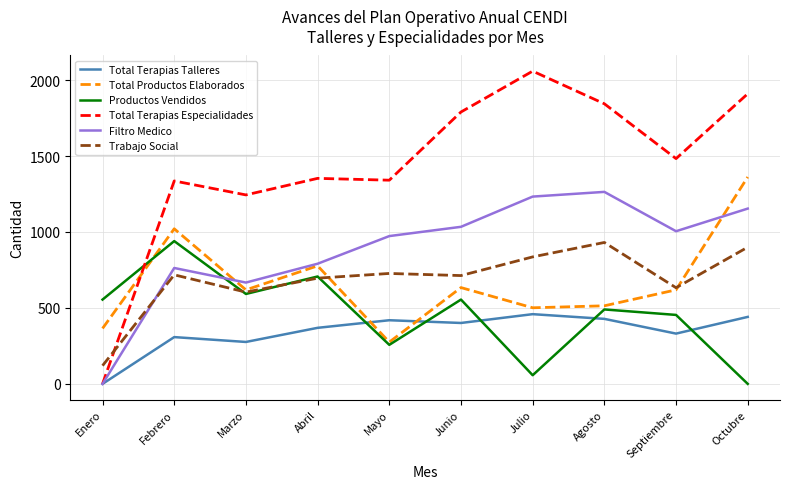

Which series has the largest total across all categories?

Total Terapias Especialidades